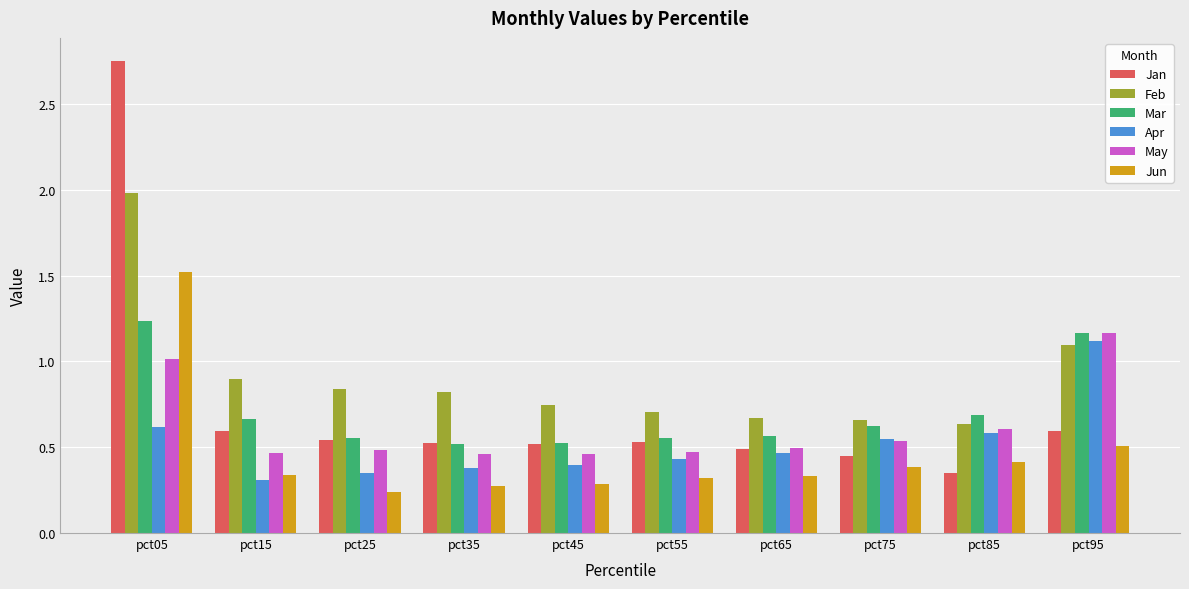

How many bars are there in each group?

6